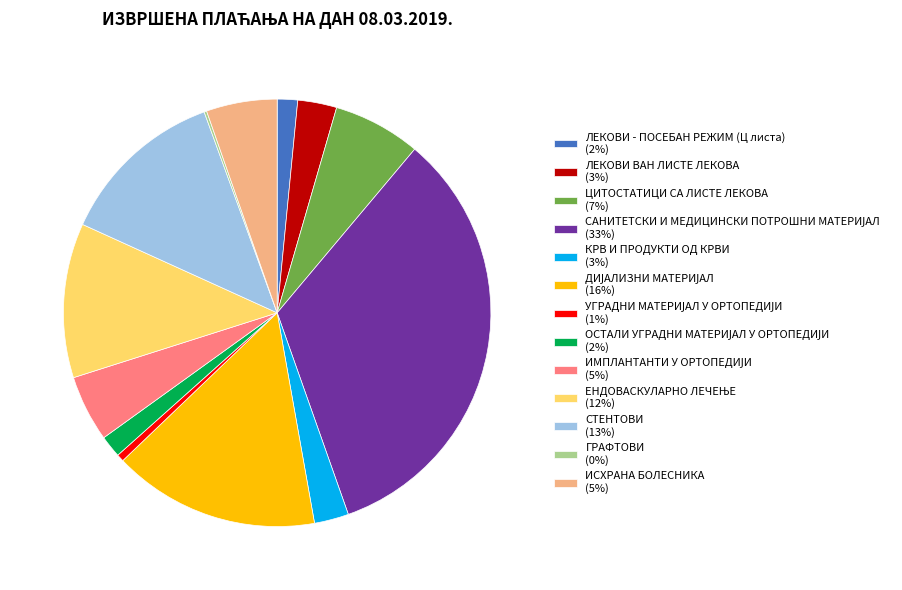

Is it true that ИСХРАНА БОЛЕСНИКА is 5% of the pie?

True